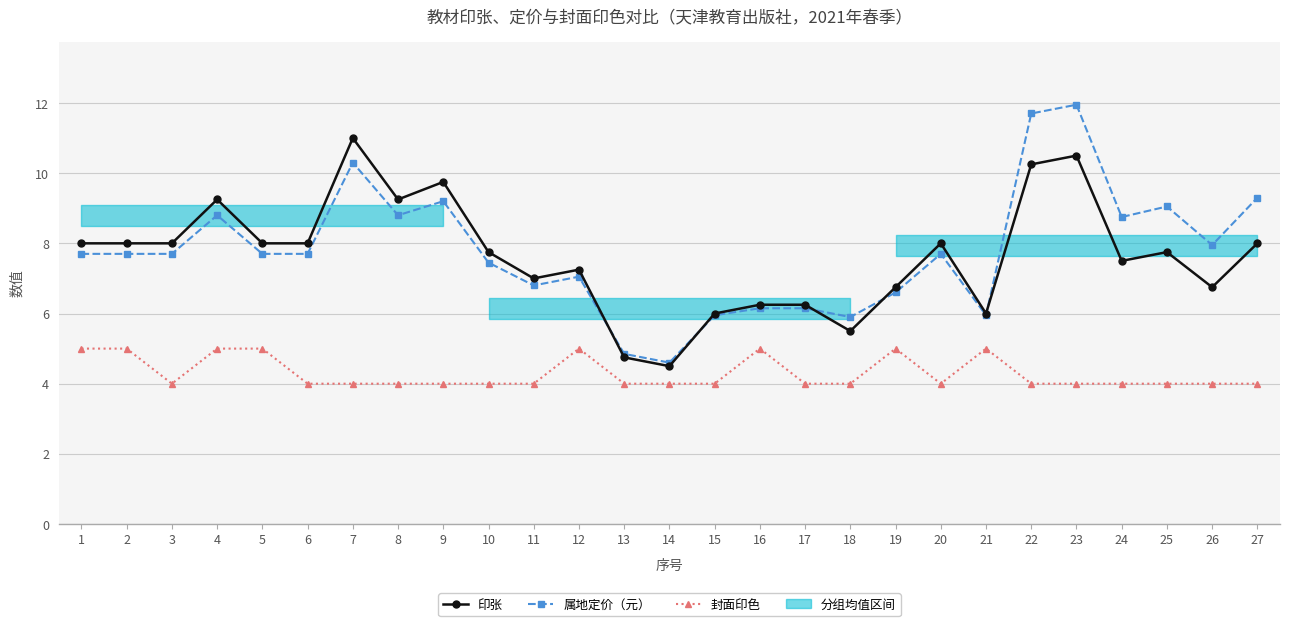

True or false: 属地定价（元） and 封面印色 cross at least once.

False